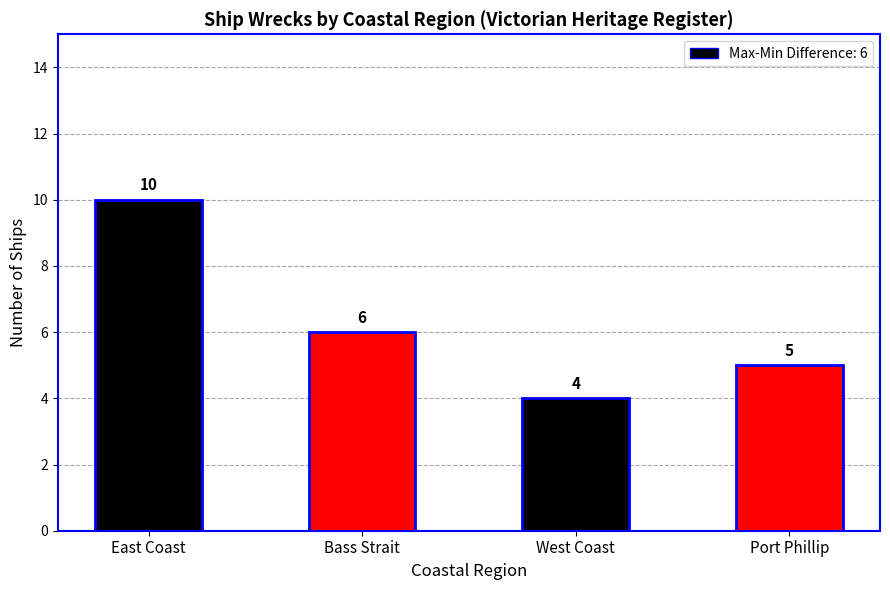

What is the maximum value shown in the chart?

10